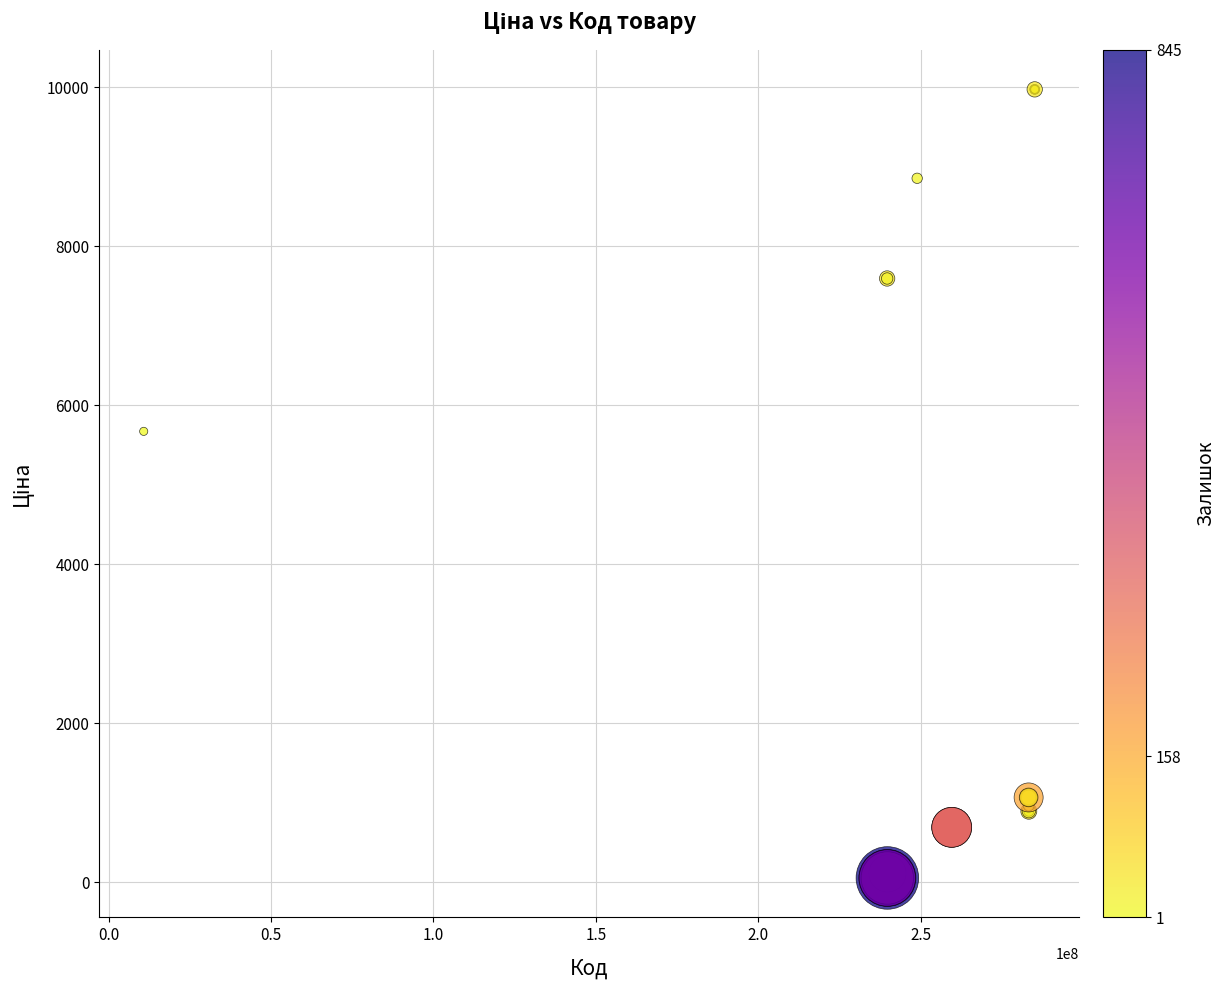

What Y value in the scatter plot is closest to 5016?

5673.8